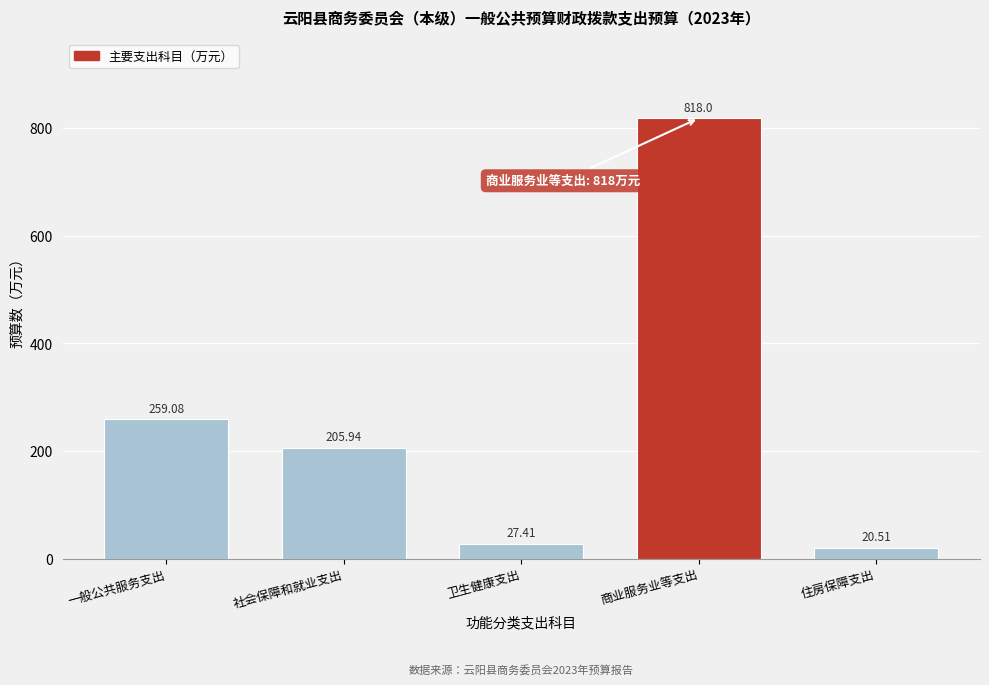

Which category has the highest value across all series?

商业服务业等支出